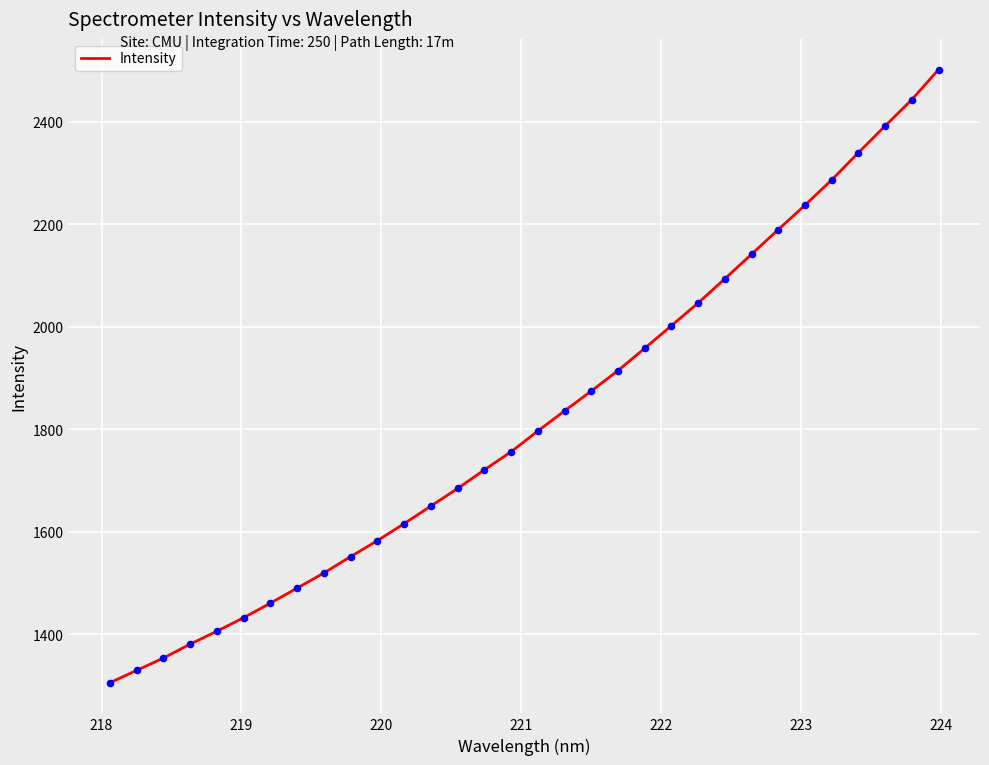

What is the minimum value shown in the chart?

1305.3